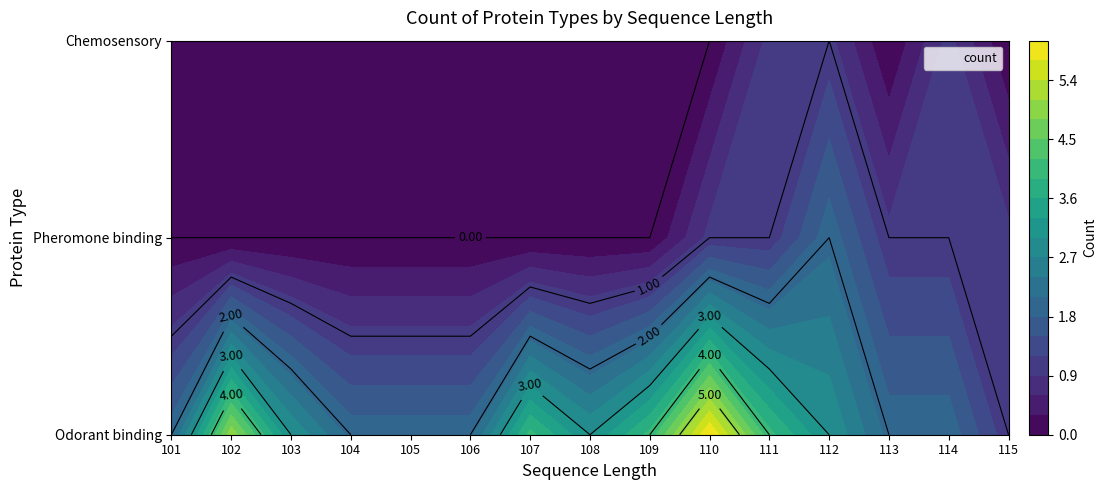

The value of Chemosensory at 107 is 1. True or false?

False